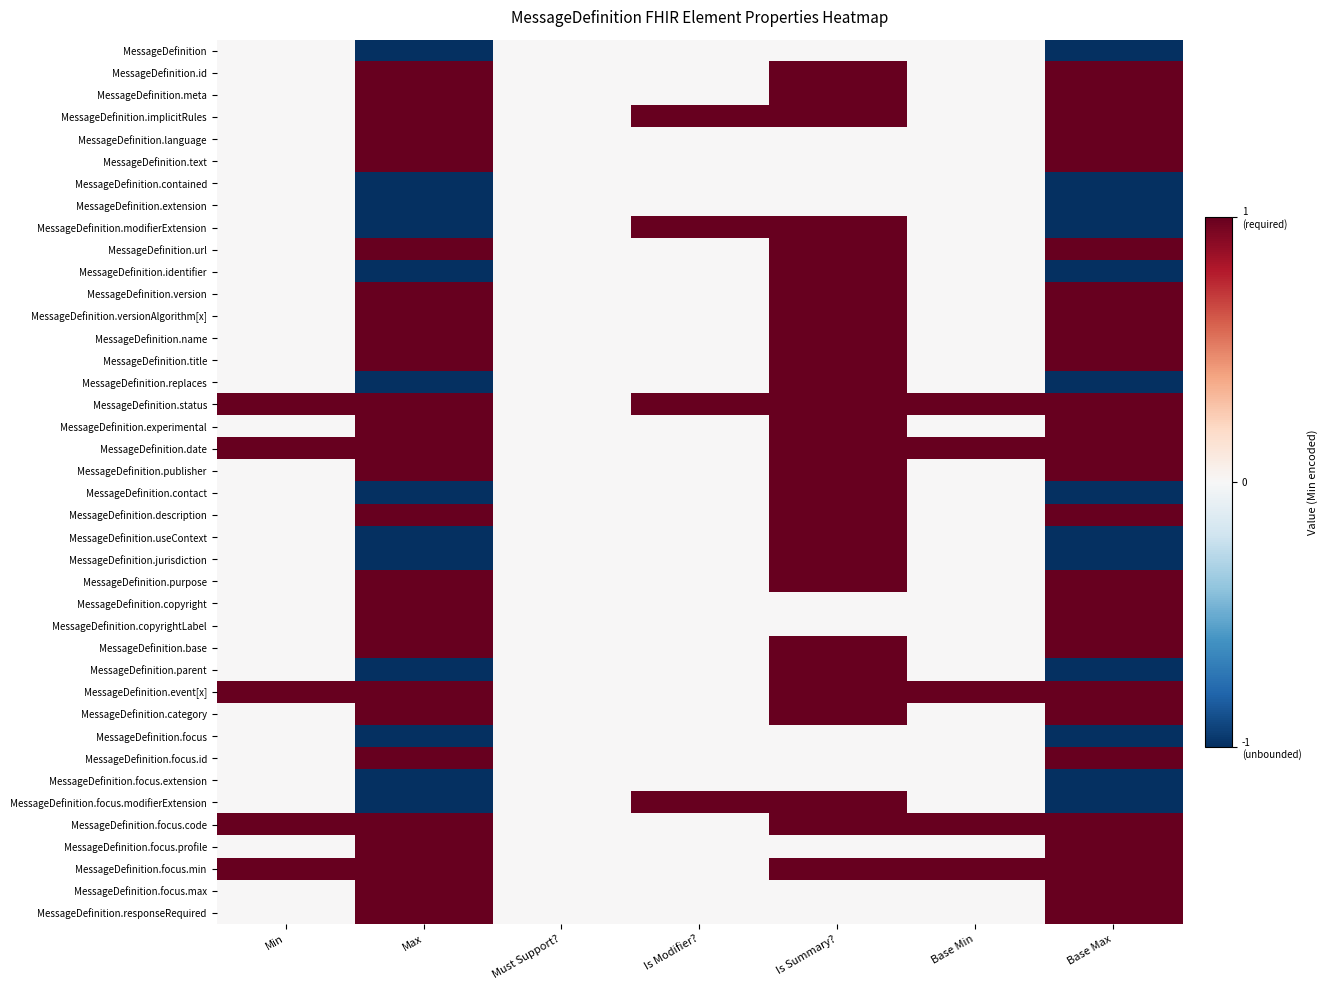

Rank the series by their maximum value, from highest to lowest.

MessageDefinition.id, MessageDefinition.meta, MessageDefinition.implicitRules, MessageDefinition.language, MessageDefinition.text, MessageDefinition.modifierExtension, MessageDefinition.url, MessageDefinition.identifier, MessageDefinition.version, MessageDefinition.versionAlgorithm[x], MessageDefinition.name, MessageDefinition.title, MessageDefinition.replaces, MessageDefinition.status, MessageDefinition.experimental, MessageDefinition.date, MessageDefinition.publisher, MessageDefinition.contact, MessageDefinition.description, MessageDefinition.useContext, MessageDefinition.jurisdiction, MessageDefinition.purpose, MessageDefinition.copyright, MessageDefinition.copyrightLabel, MessageDefinition.base, MessageDefinition.parent, MessageDefinition.event[x], MessageDefinition.category, MessageDefinition.focus.id, MessageDefinition.focus.modifierExtension, MessageDefinition.focus.code, MessageDefinition.focus.profile, MessageDefinition.focus.min, MessageDefinition.focus.max, MessageDefinition.responseRequired, MessageDefinition, MessageDefinition.contained, MessageDefinition.extension, MessageDefinition.focus, MessageDefinition.focus.extension